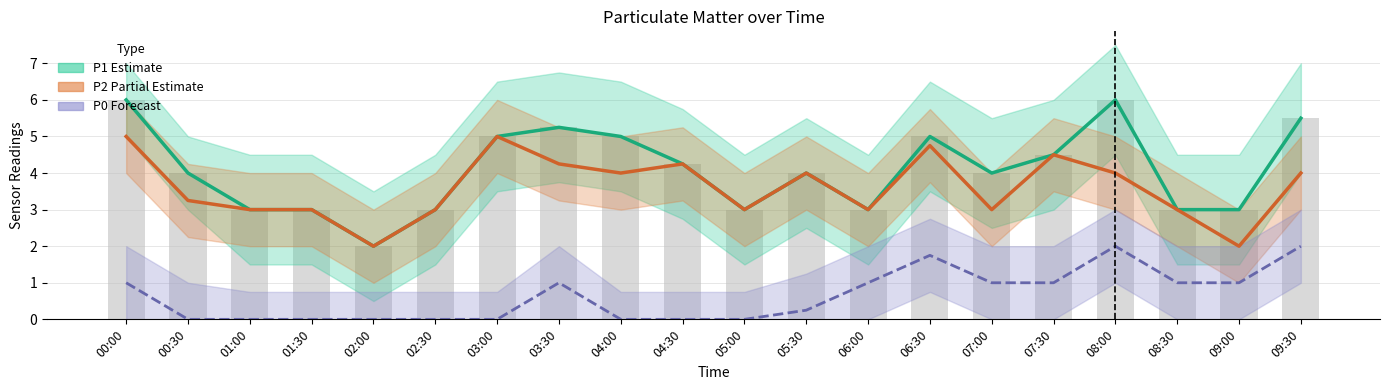

Where does the P2 (Partial Estimate) series first go above 4?

00:00